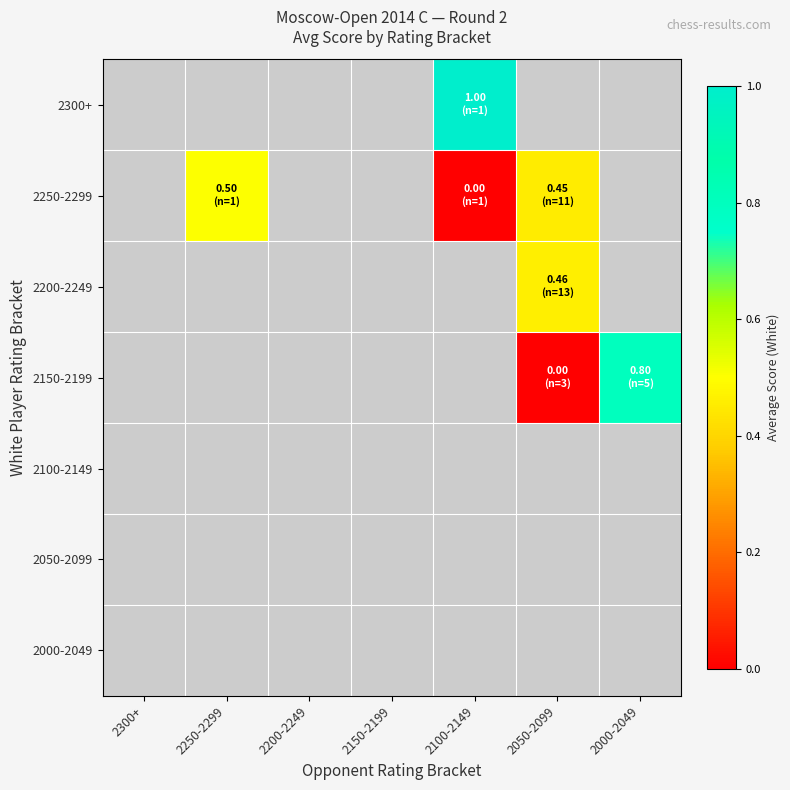

Is the value of 2300+ at 2200-2249 greater than the value of 2150-2199 at 2150-2199?

No